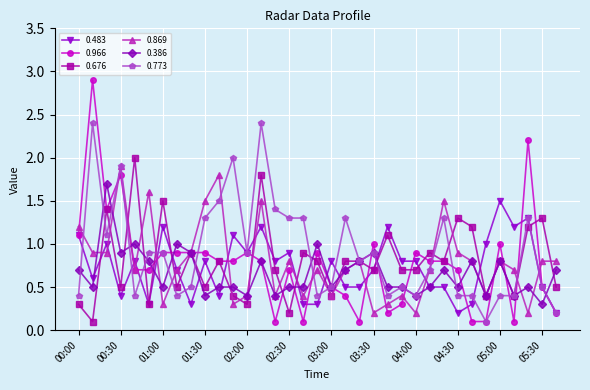

What is the value of the 0.483 point at the 2nd from the left?

0.6